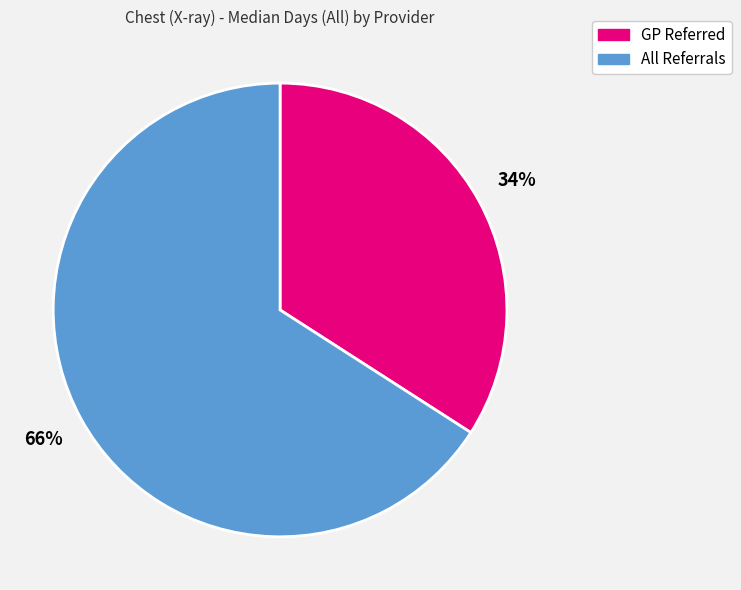

True or false: GP Referred accounts for 41% of the total.

False